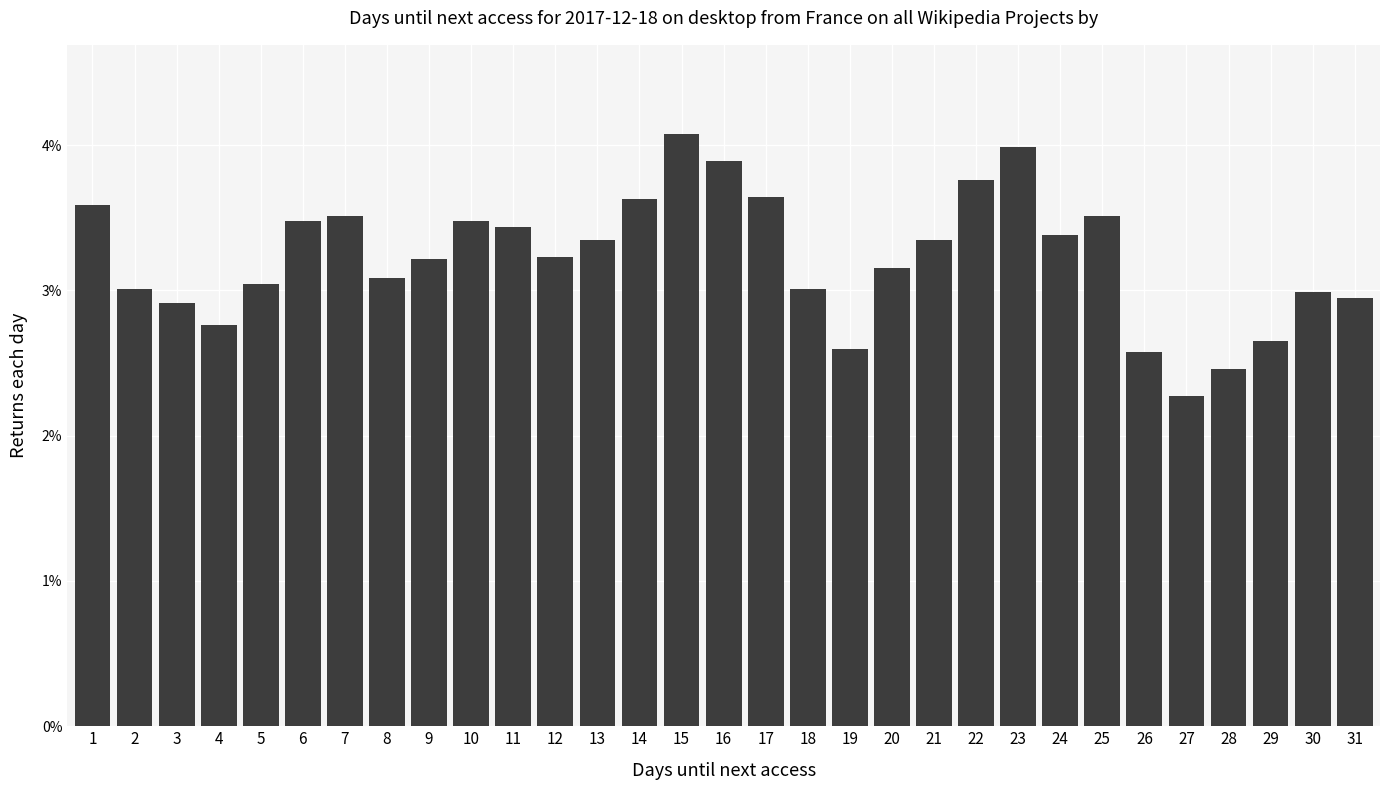

Does the chart contain any negative values?

No